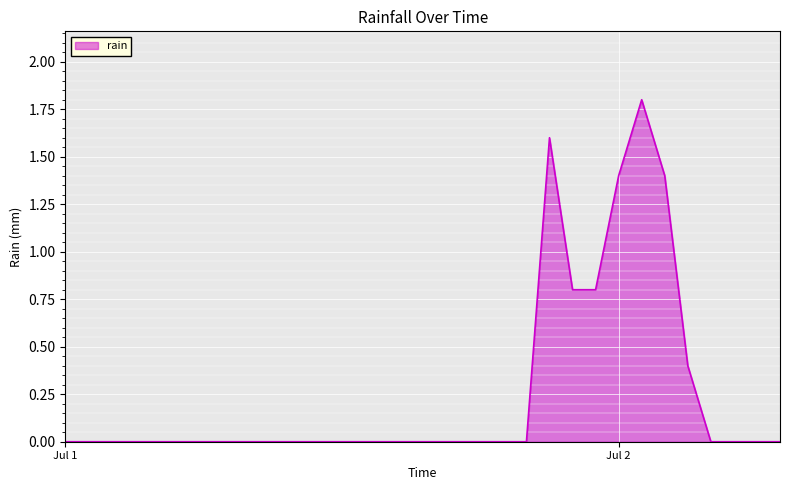

What is the greatest value displayed?

1.8